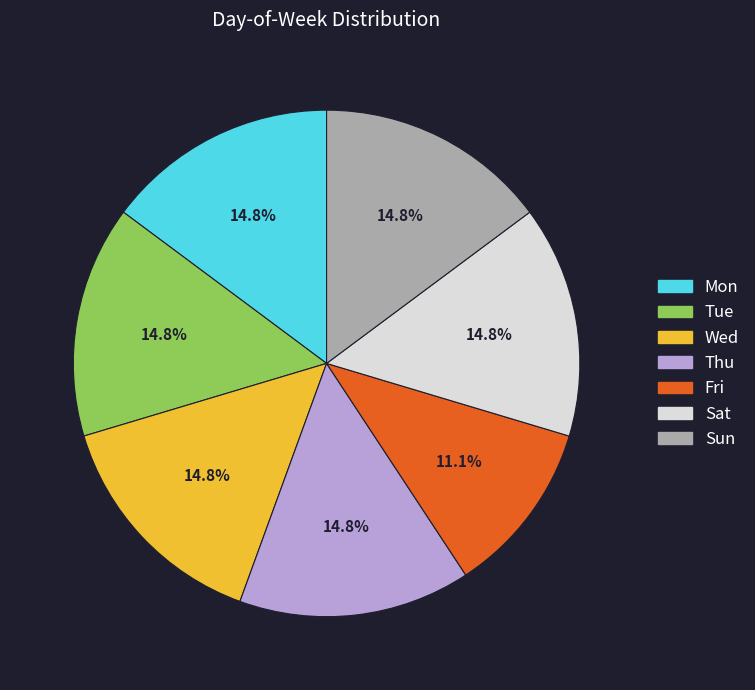

To the nearest percent, what portion does Tue represent?

15%